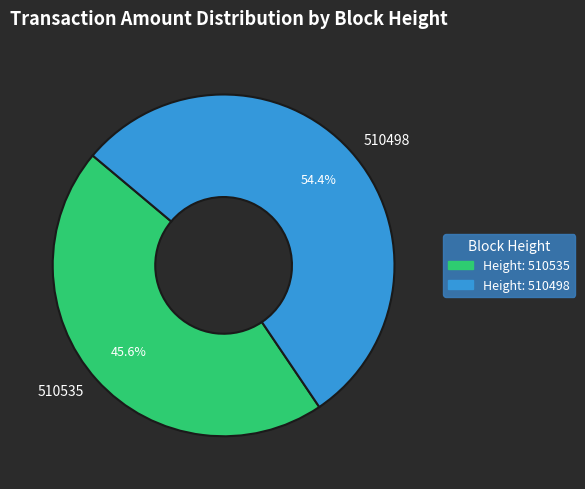

How much of the chart is everything except 510498?

45.6%